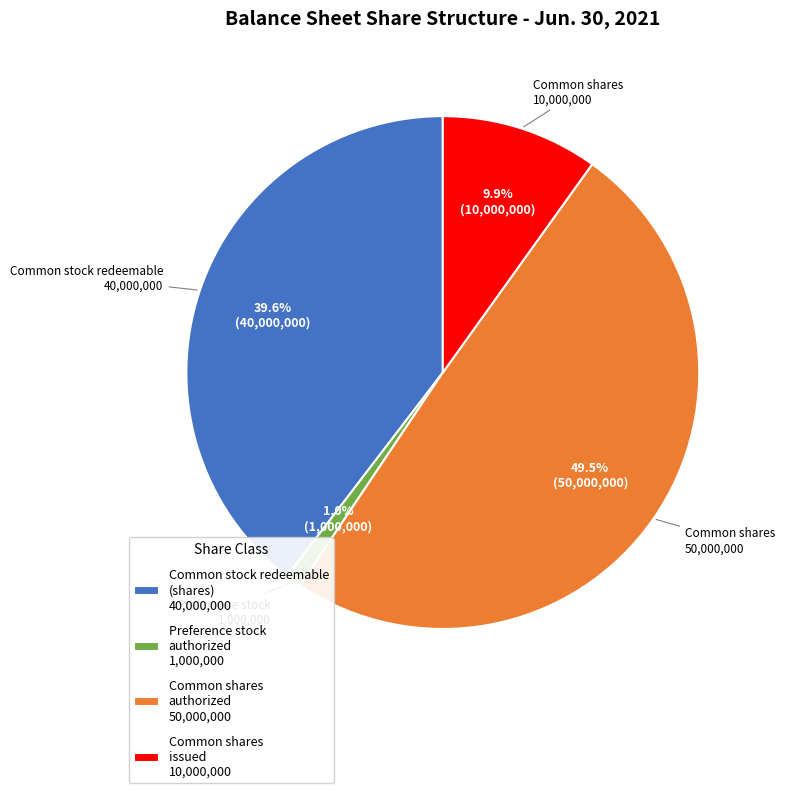

Combined, what portion of the pie is Common shares authorized 50,000,000 and Common shares issued 10,000,000?

59.4%